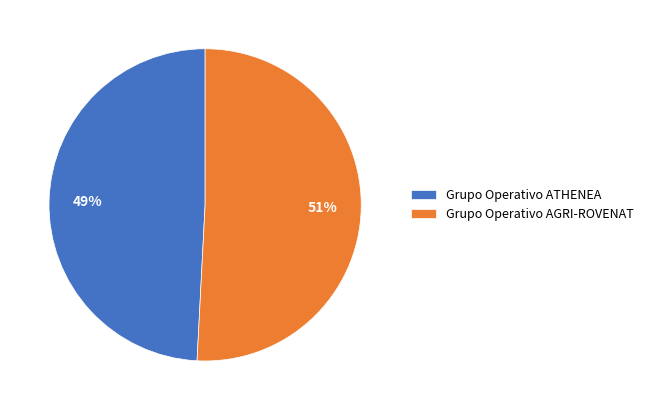

Which has a higher value, Grupo Operativo ATHENEA or Grupo Operativo AGRI-ROVENAT?

Grupo Operativo AGRI-ROVENAT